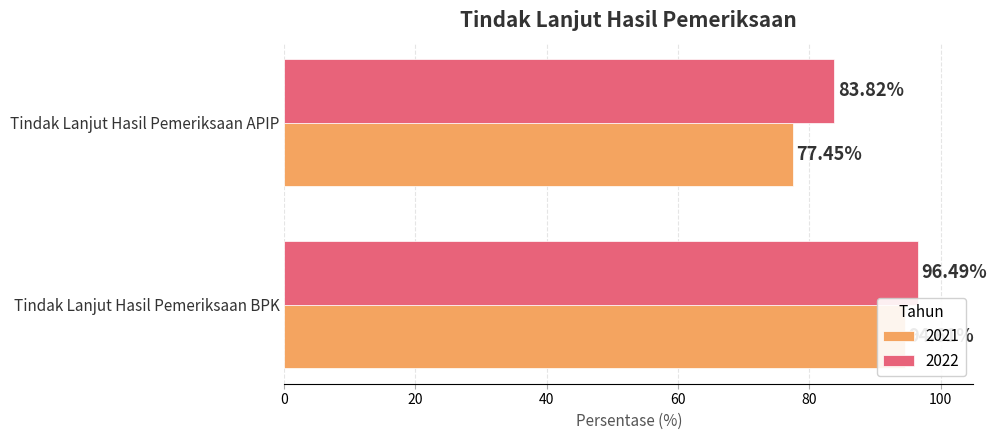

Which series has the largest total across all categories?

2022